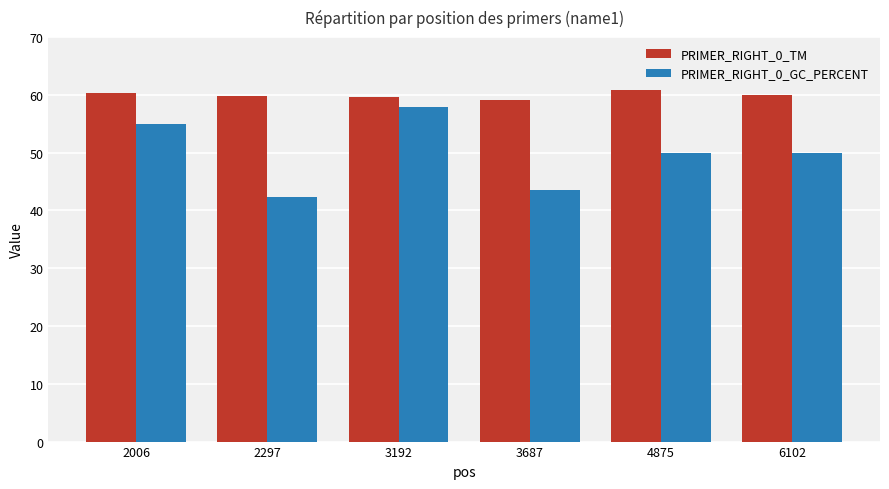

List the series in order of their overall mean, highest first.

PRIMER_RIGHT_0_TM, PRIMER_RIGHT_0_GC_PERCENT